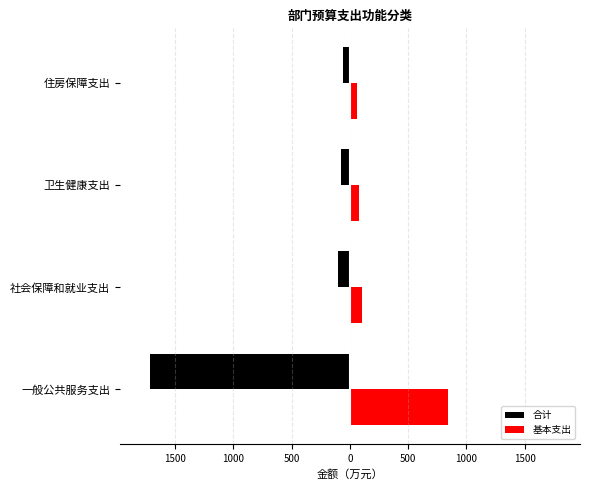

What are all the series names shown in the legend?

合计, 基本支出